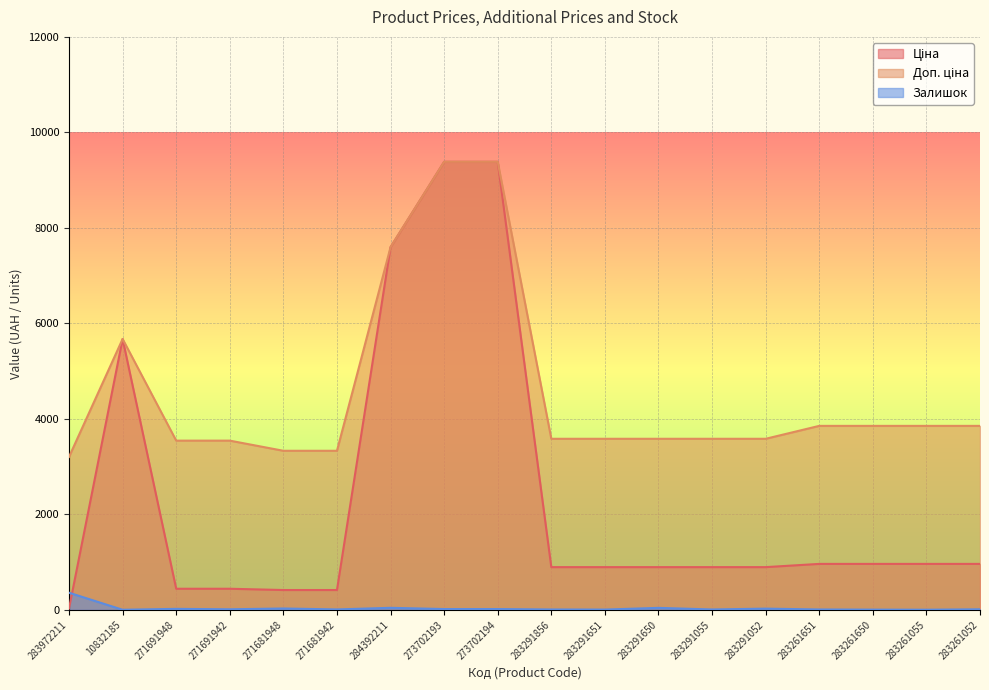

At which category is the sum across all series the highest?

273702193